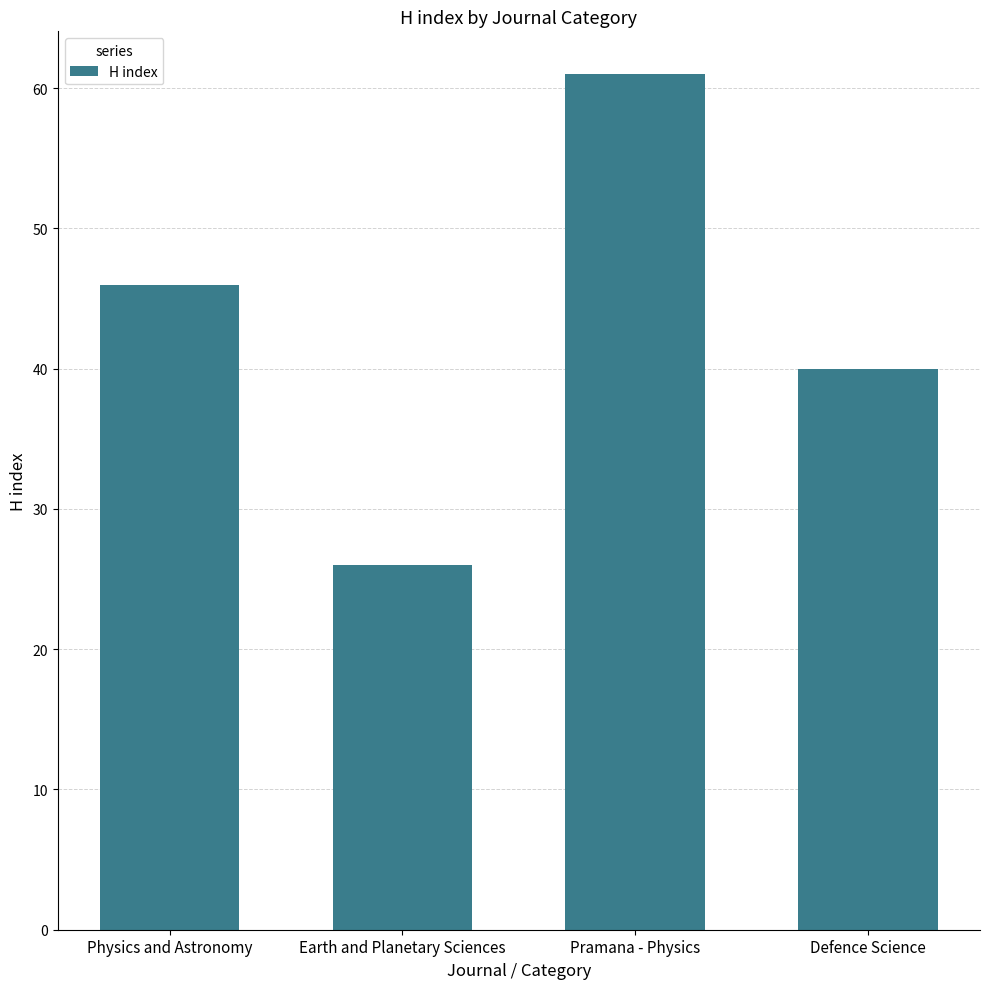

What is the average value?

43